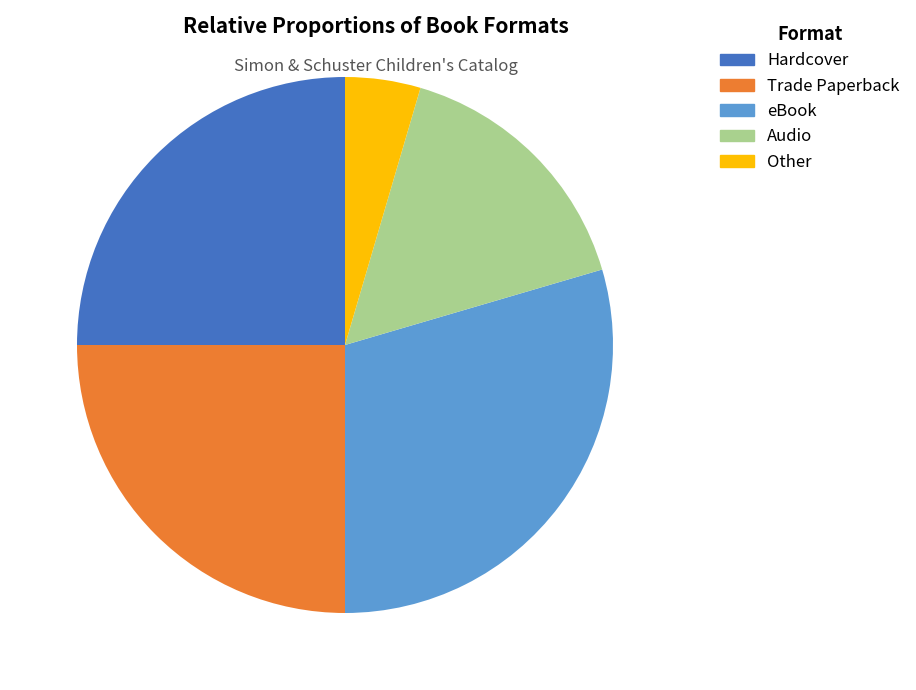

Does any single category account for the majority?

No